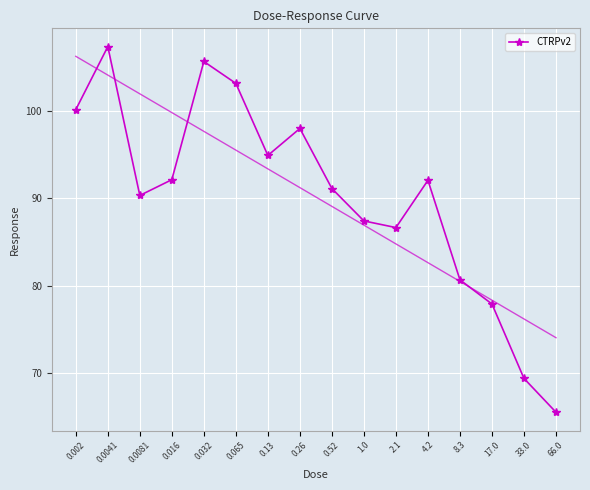

True or false: the data shows 92.0 at 4.2.

True